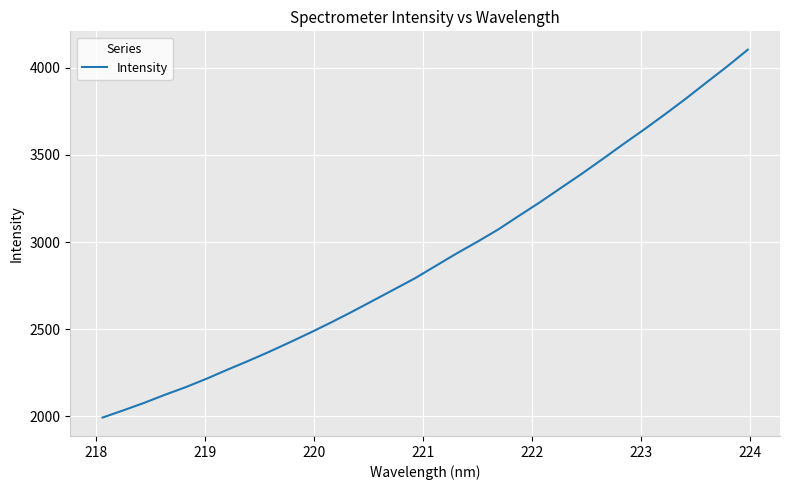

What is the average value?

2906.7